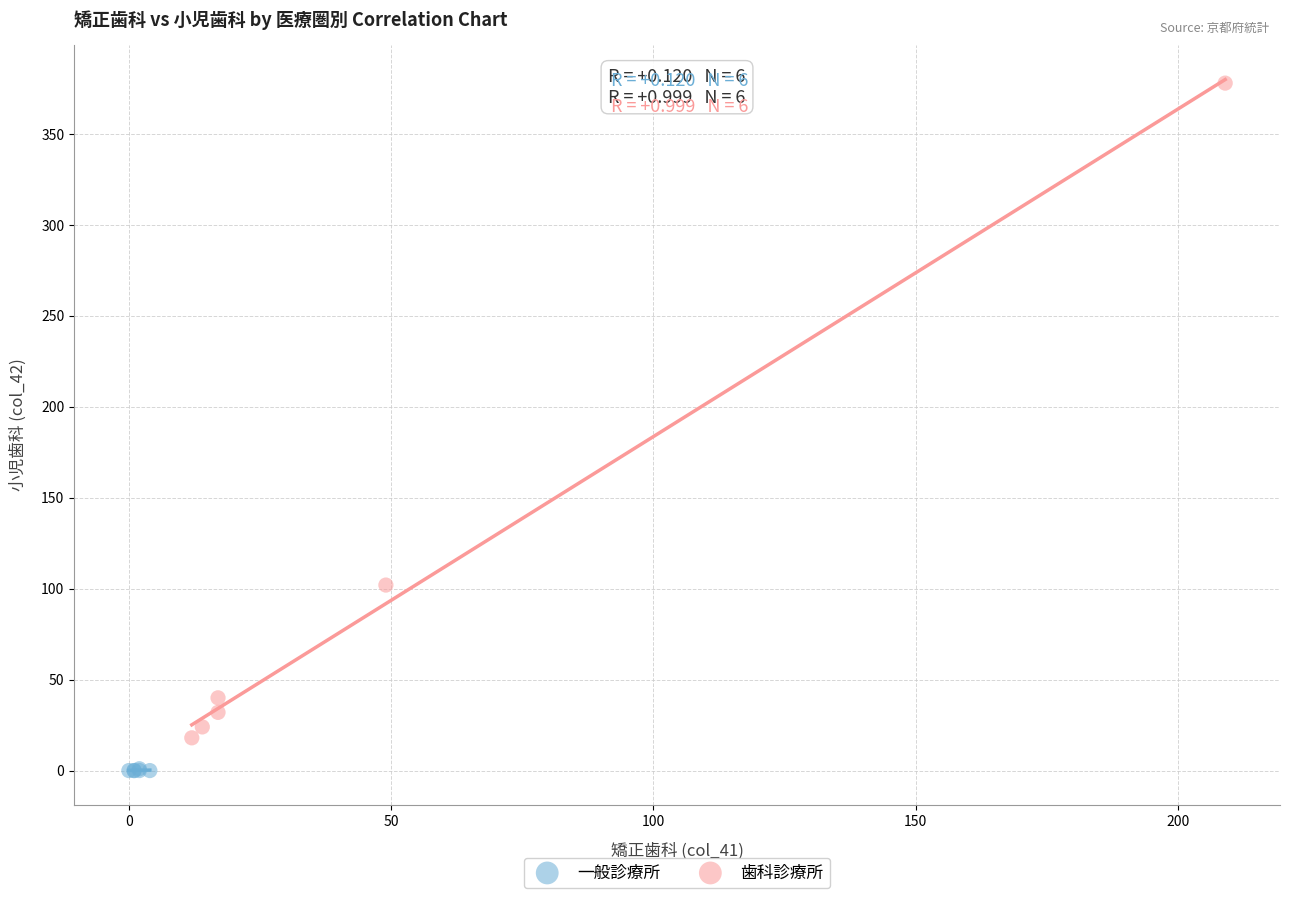

What are all the series names shown in the legend?

一般診療所, 歯科診療所